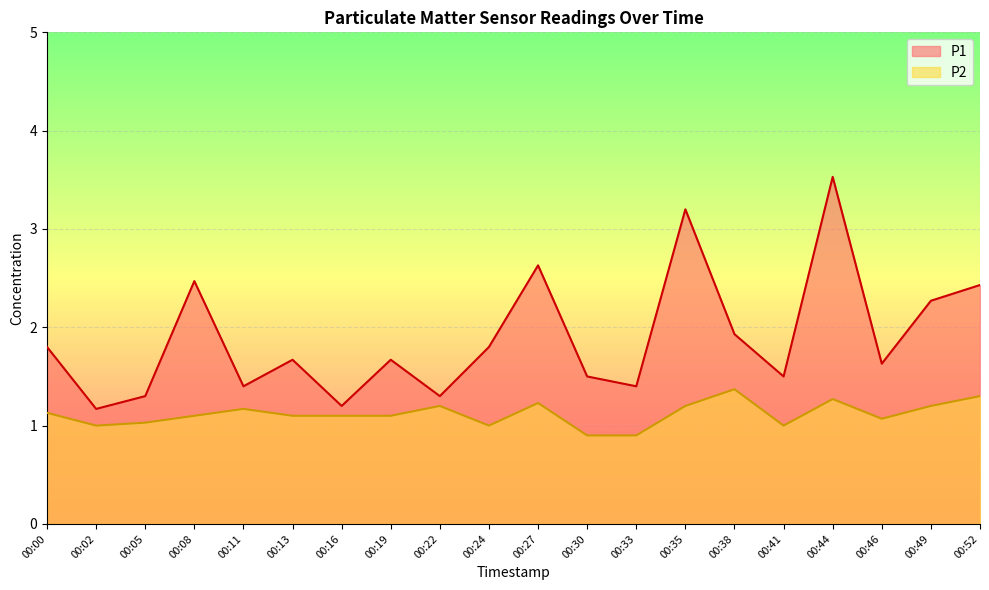

True or false: P1 and P2 intersect in this chart.

False